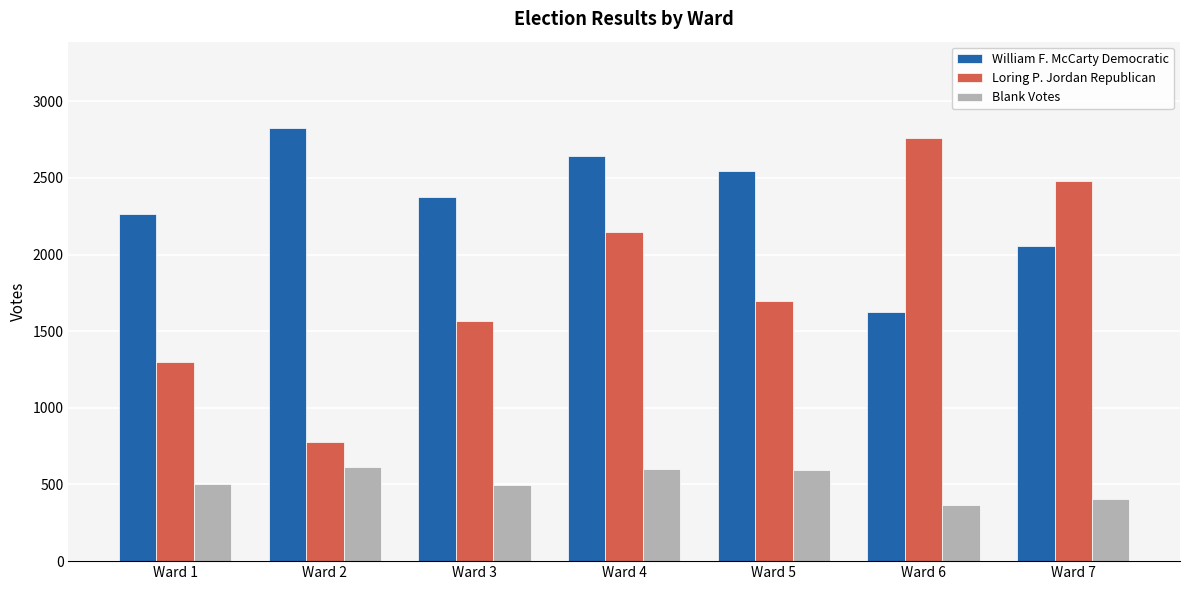

True or false: William F. McCarty Democratic has a value of 2373 at Ward 3.

True